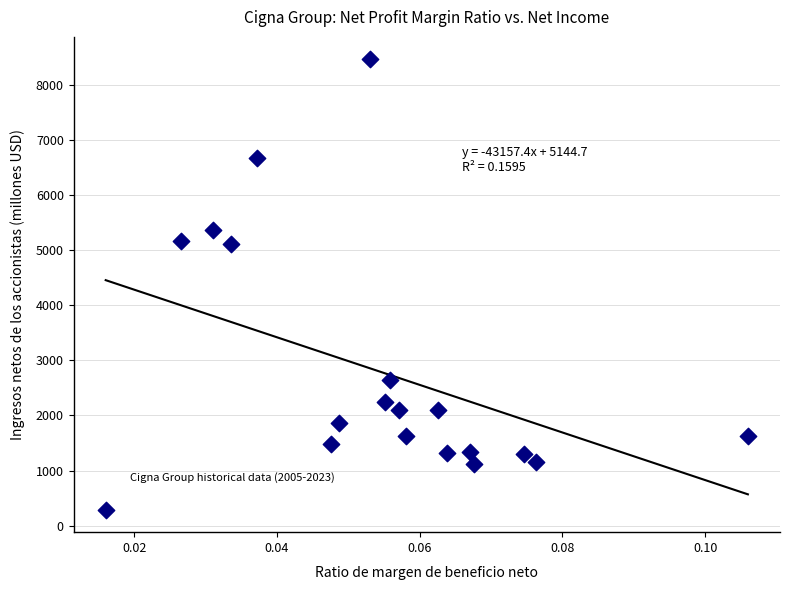

What is the range of Y values (max minus min)?

8166